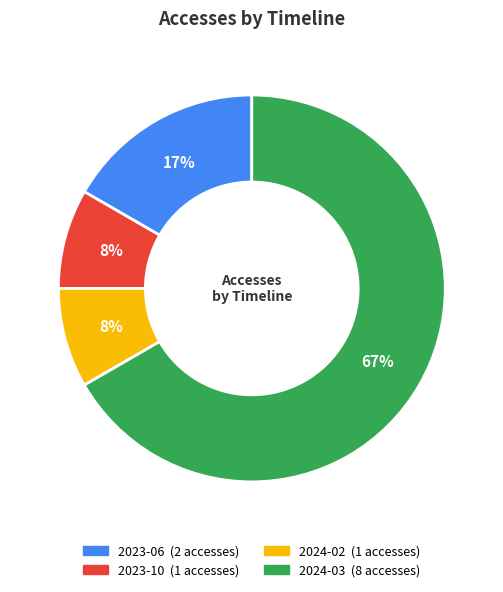

Do 2024-02 and 2024-03 together represent more than half of the pie?

Yes